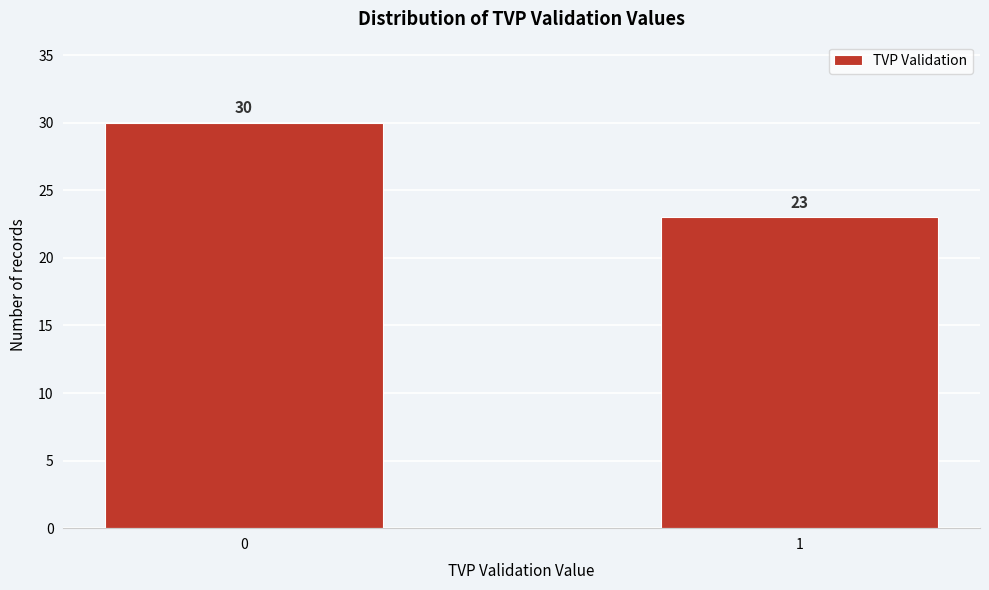

Reading left to right, what are all the values shown in this chart?

30	23